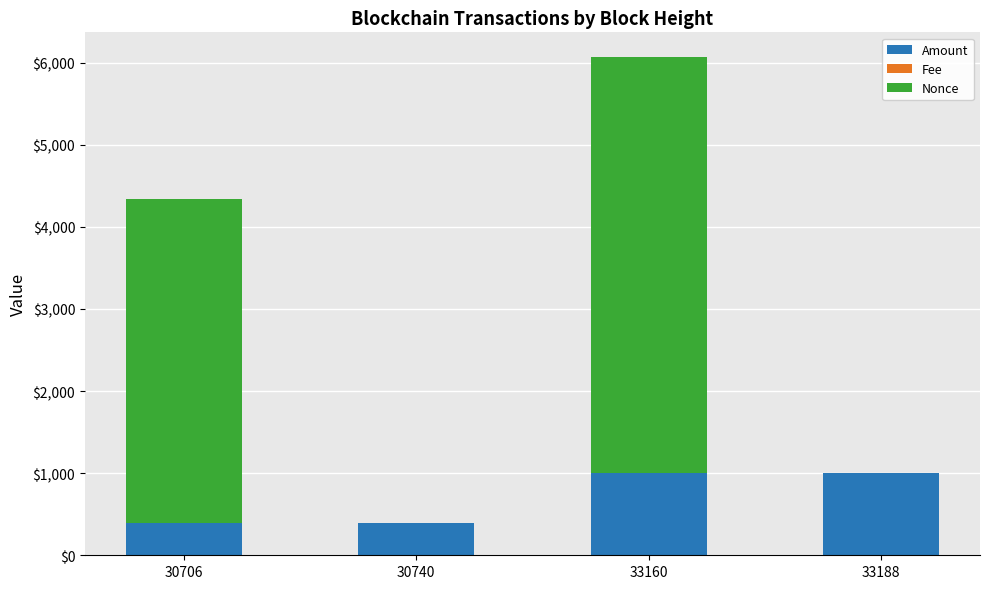

What is the maximum value for Amount?

1002.0